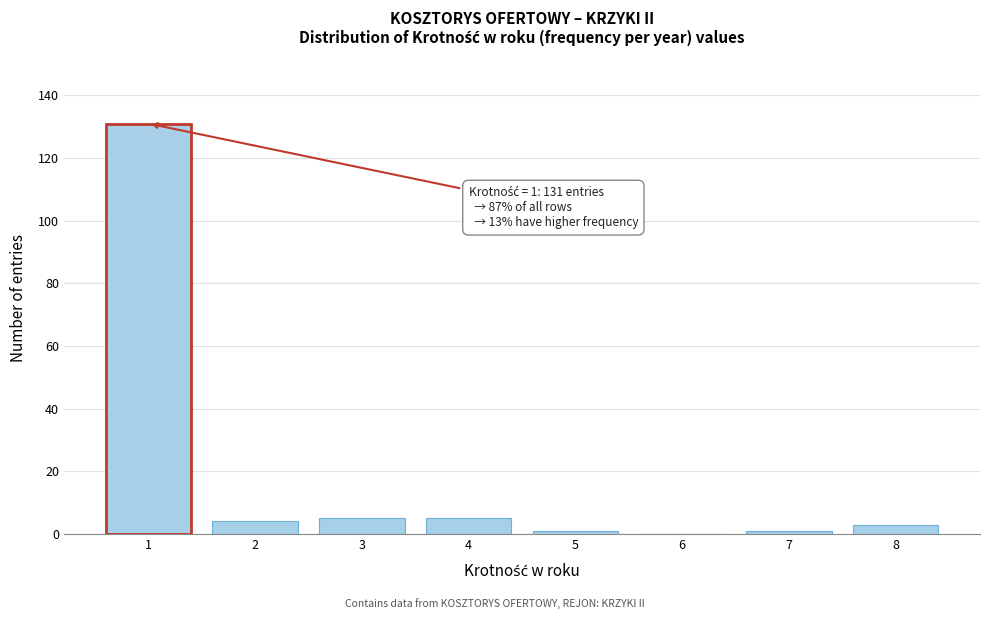

Reading left to right, what are all the values shown in this chart?

1=131	2=4	3=5	4=5	5=1	6=0	7=1	8=3